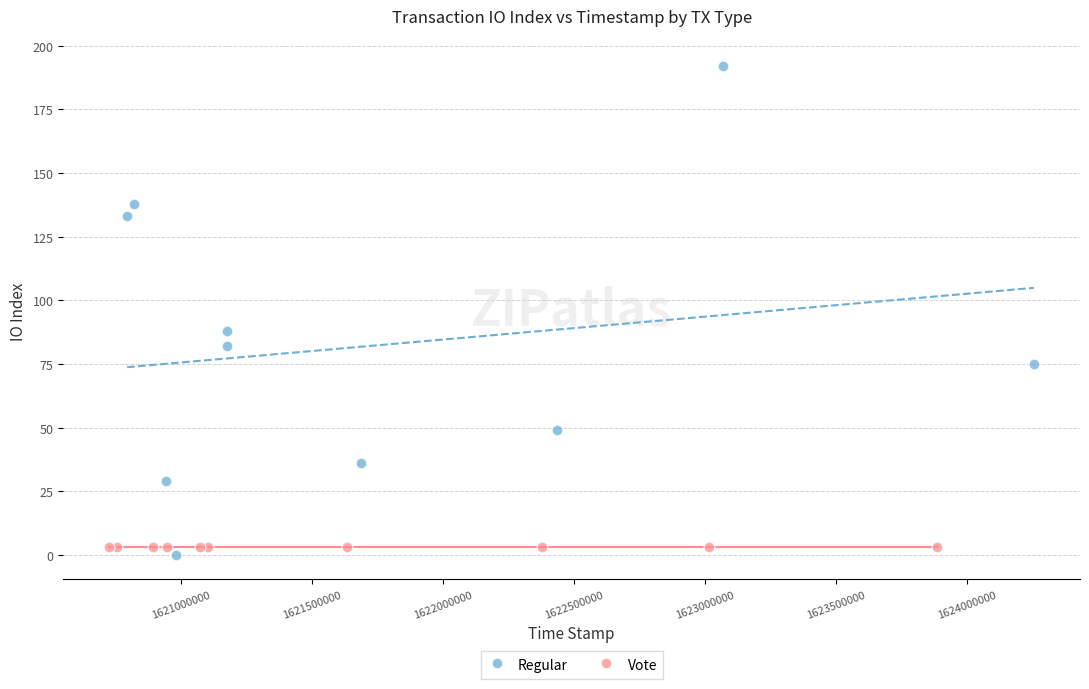

Which series reaches the maximum Y coordinate?

Regular